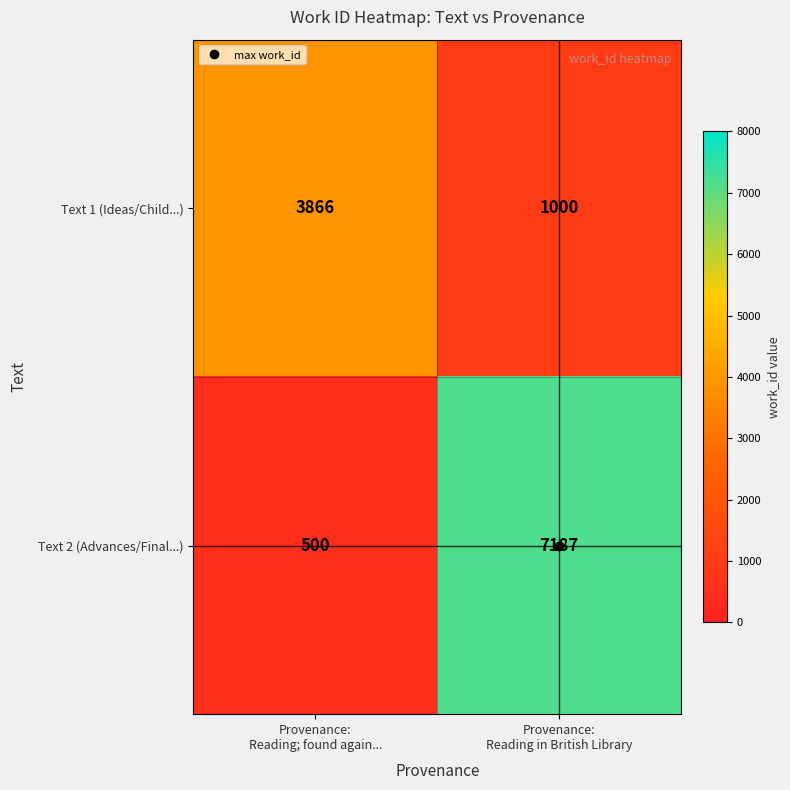

List the series in order of their peak value, lowest first.

Text 1 (Ideas/Child...), Text 2 (Advances/Final...)